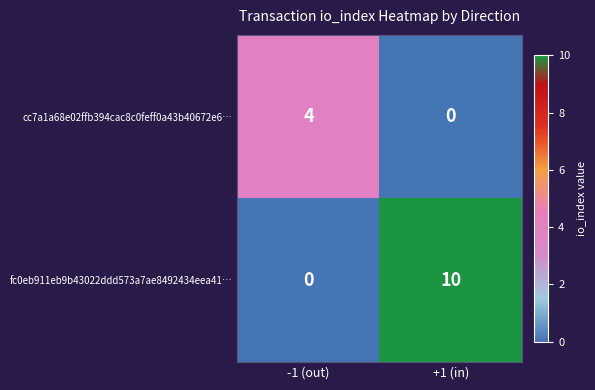

Reading left to right, list all the values displayed in this chart.

cc7a1a68e02ffb394cac8c0feff0a43b40672e6…: 4	0
fc0eb911eb9b43022ddd573a7ae8492434eea41…: 0	10